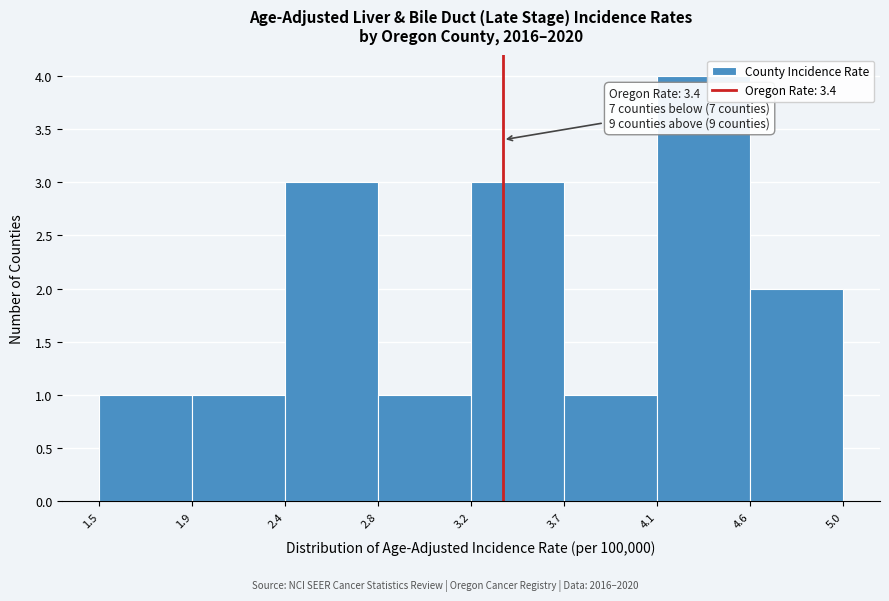

Reading right to left, extract all data points from this chart.

2	4	1	3	1	3	1	1